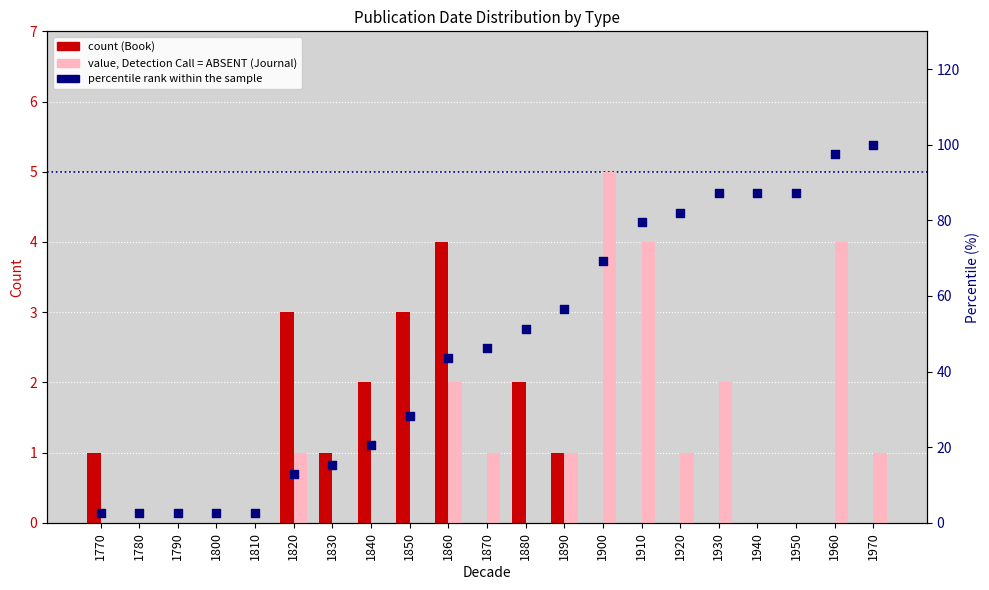

Which series has the widest spread of Y values?

percentile rank within the sample